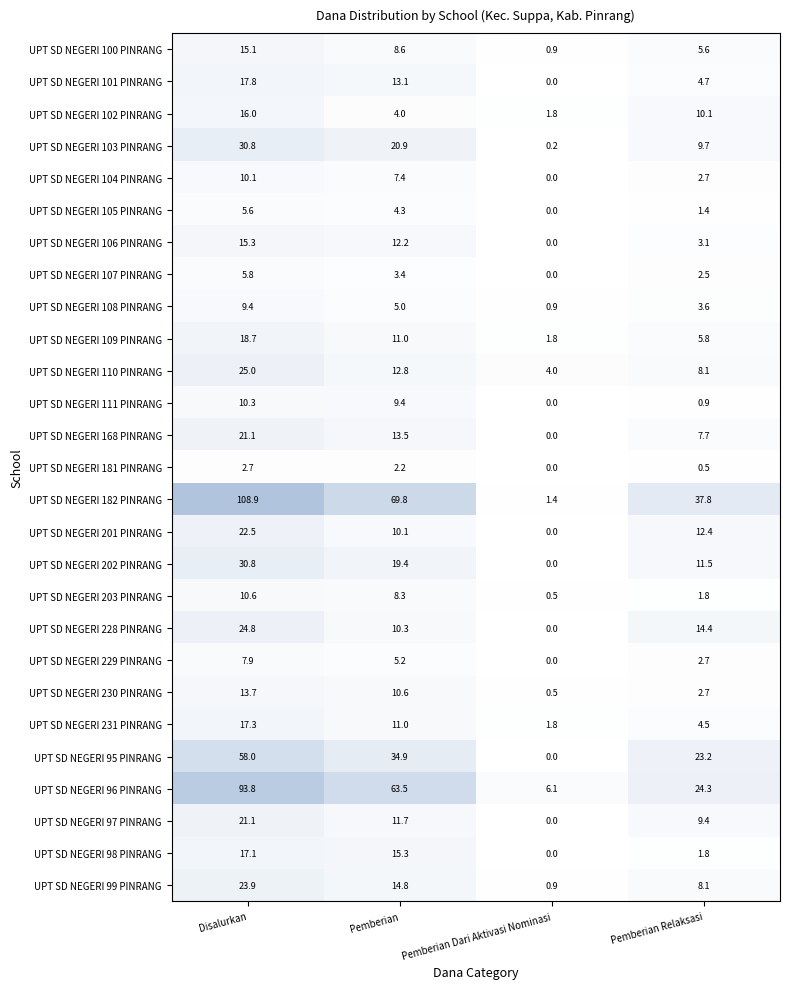

What is the total value across all series at Pemberian?

412.7